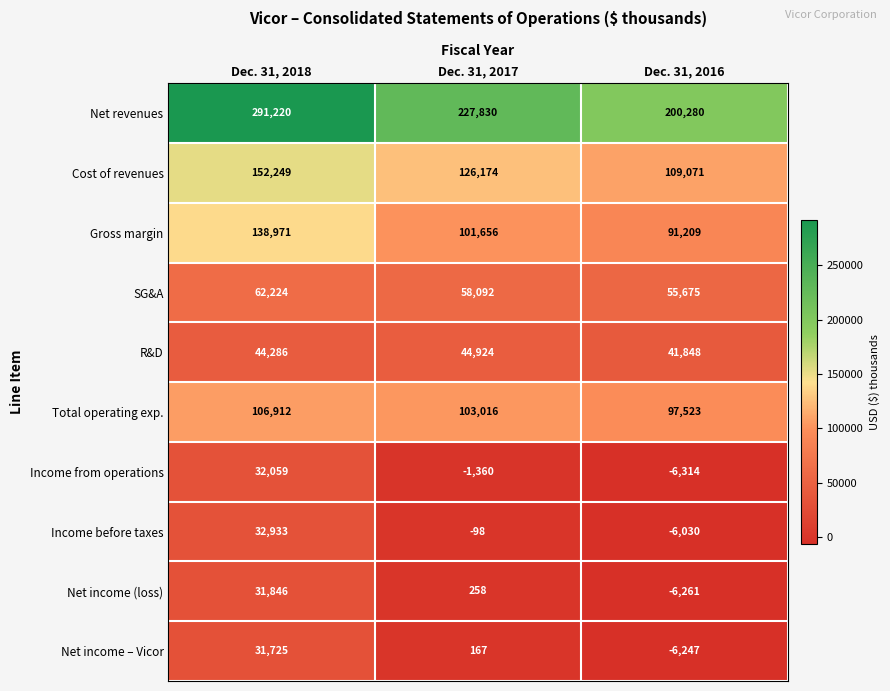

Which series changed the most between Dec. 31, 2017 and Dec. 31, 2016?

Net revenues